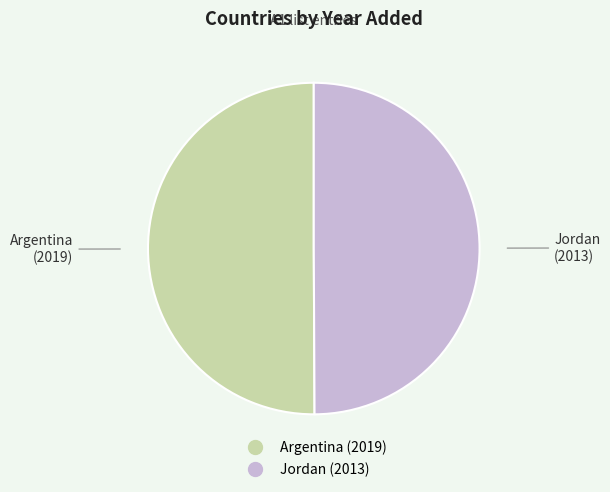

Do Argentina and Jordan together represent more than half of the pie?

Yes